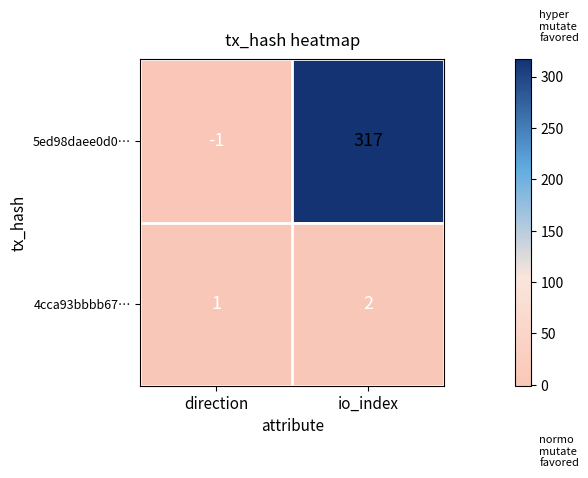

Which category has the lowest value in the 4cca93bbbb67… series?

direction